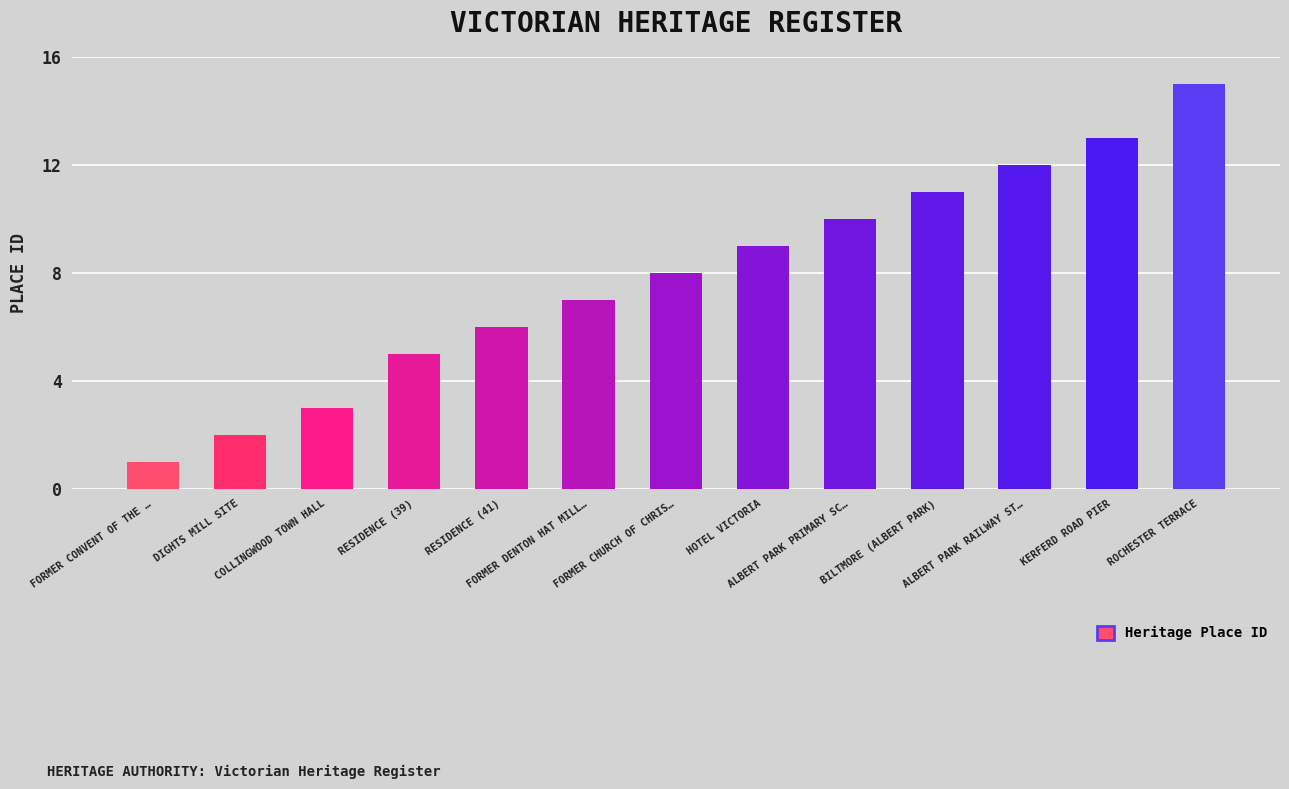

What is the difference between the values at RESIDENCE (41) and RESIDENCE (39)?

1